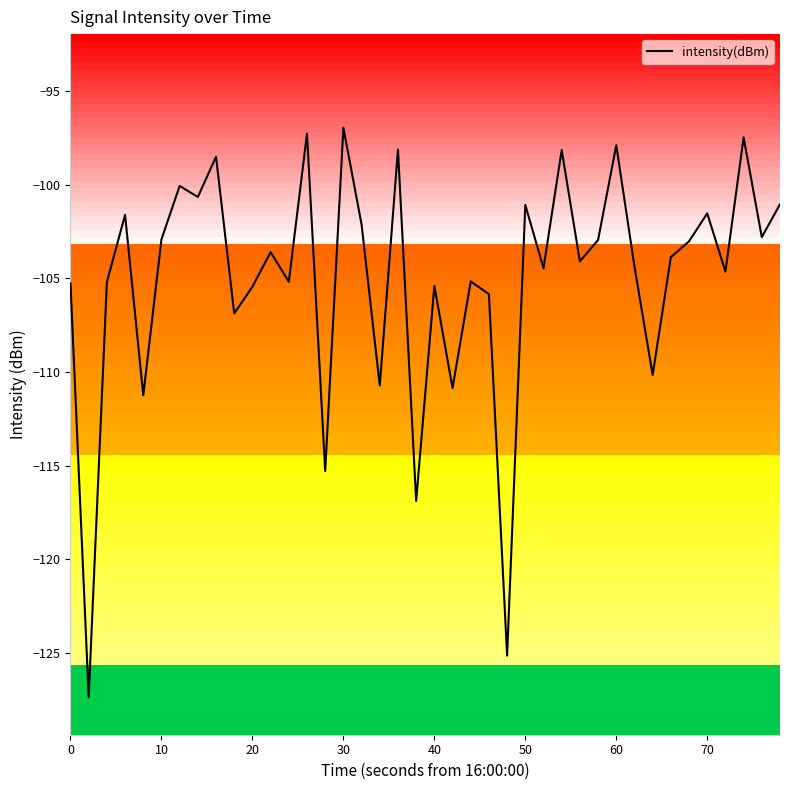

What is the minimum value shown in the chart?

-127.4